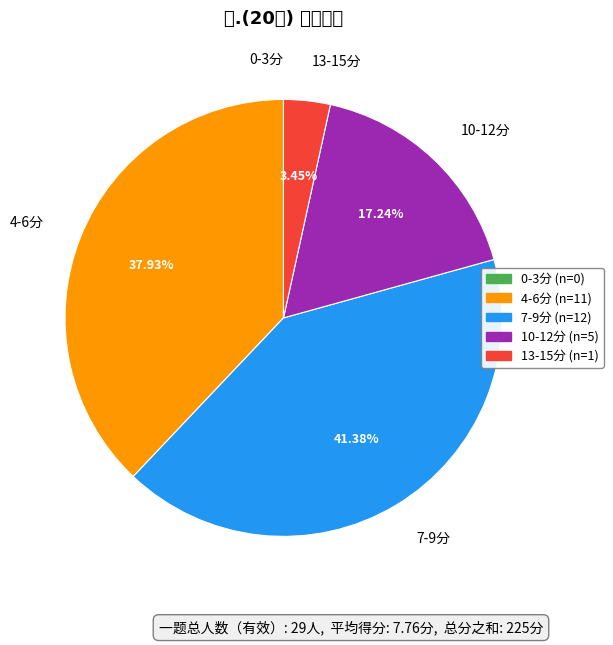

What is the largest slice in the pie chart?

7-9分